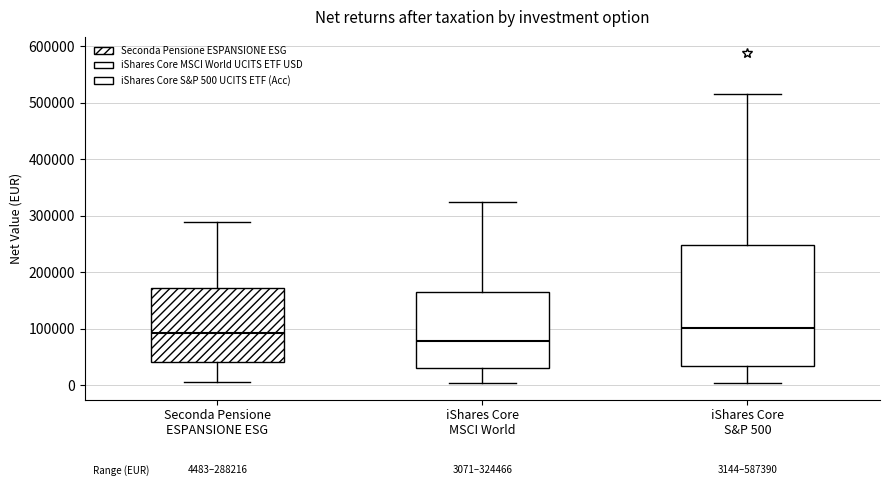

Which box has the lowest median line?

iShares Core MSCI World